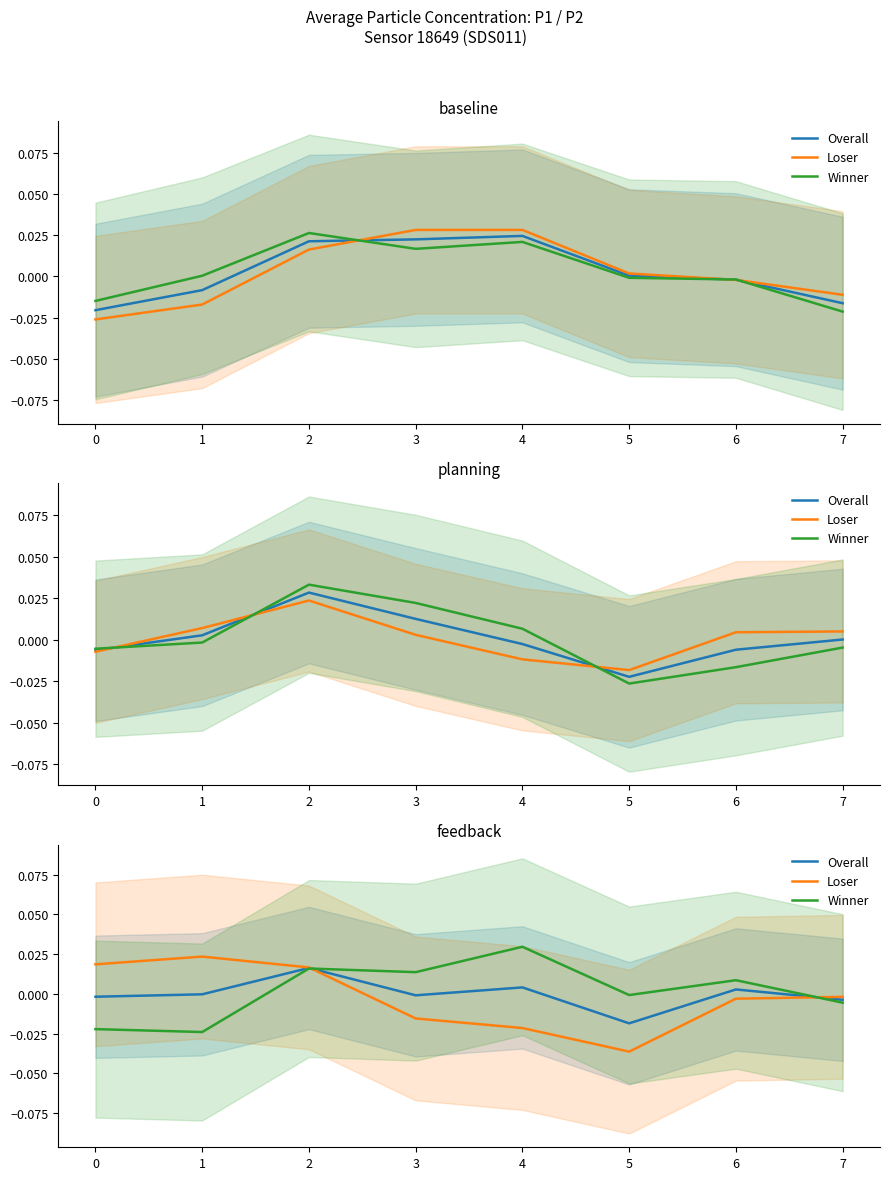

The value of Winner at 1 is 0.0. True or false?

False